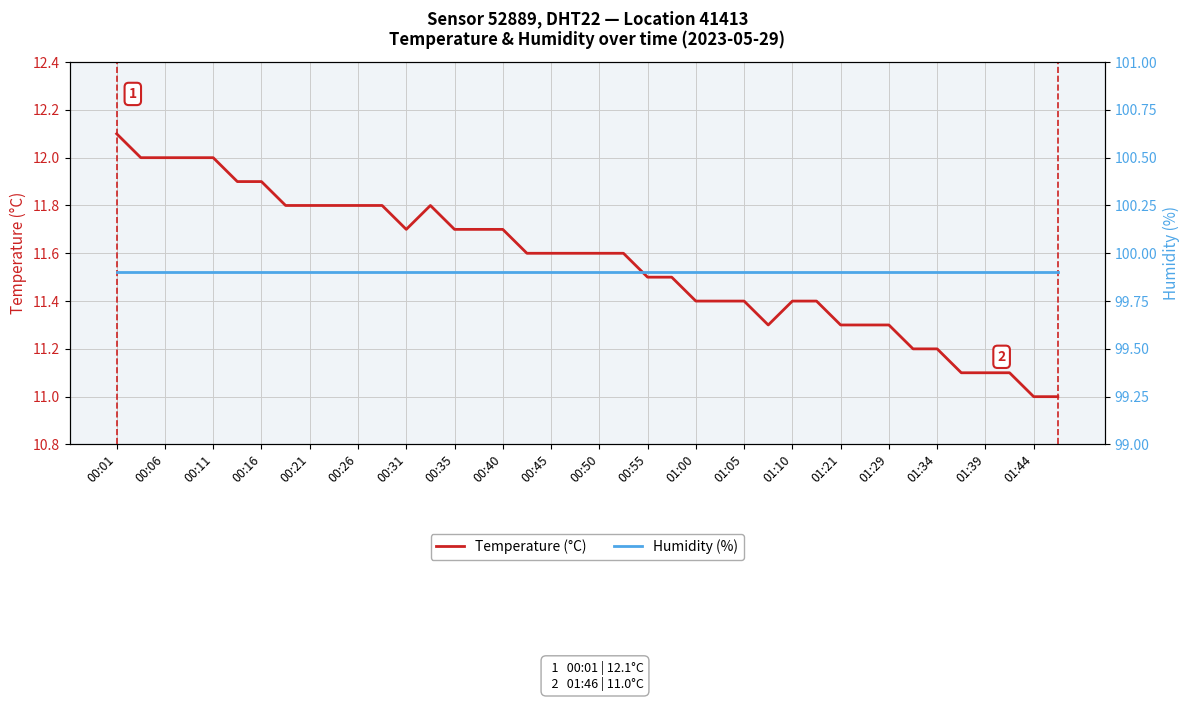

Is it true that Temperature (°C) equals 11.6 at 00:50?

True